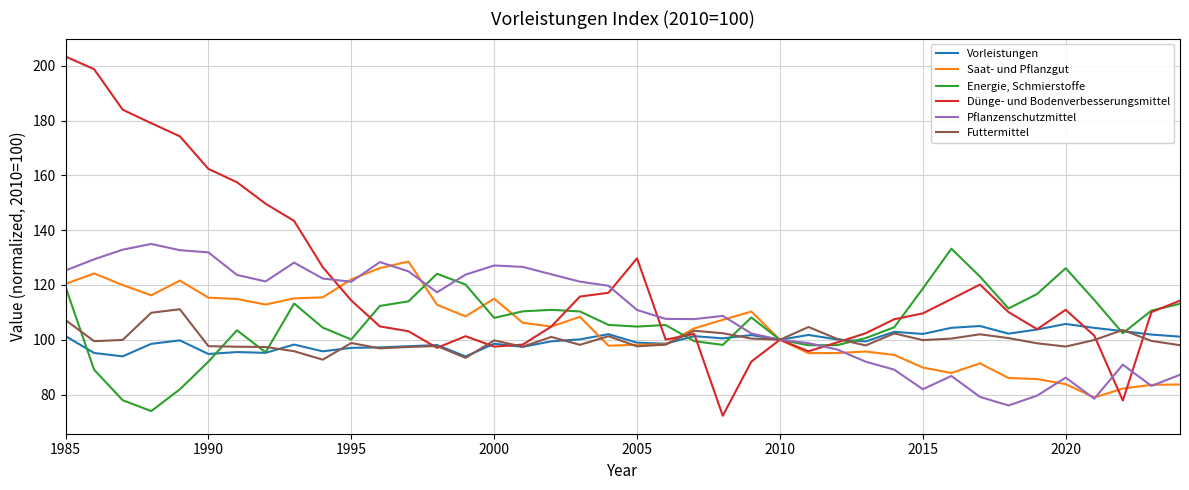

Rank the series by their maximum value, from lowest to highest.

Vorleistungen, Futtermittel, Saat- und Pflanzgut, Energie, Schmierstoffe, Pflanzenschutzmittel, Dünge- und Bodenverbesserungsmittel